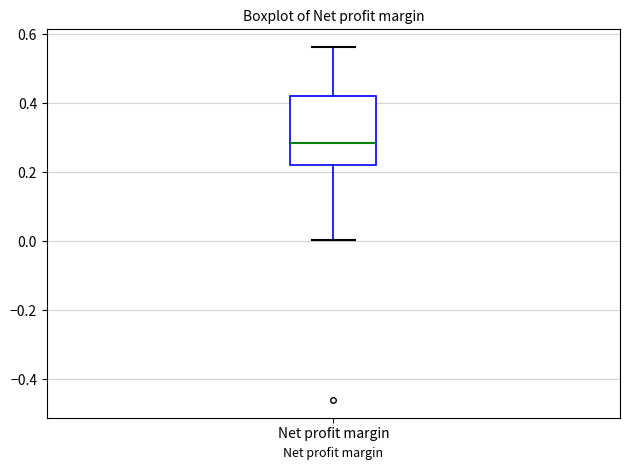

Read this box plot against the y-axis: the position of the median line, the range covered by the box, and the ends of both whiskers. The values are not printed on the chart, so give them approximately, as read against the axis.

median 0.28, box 0.22 to 0.42, whiskers 0.00 to 0.56